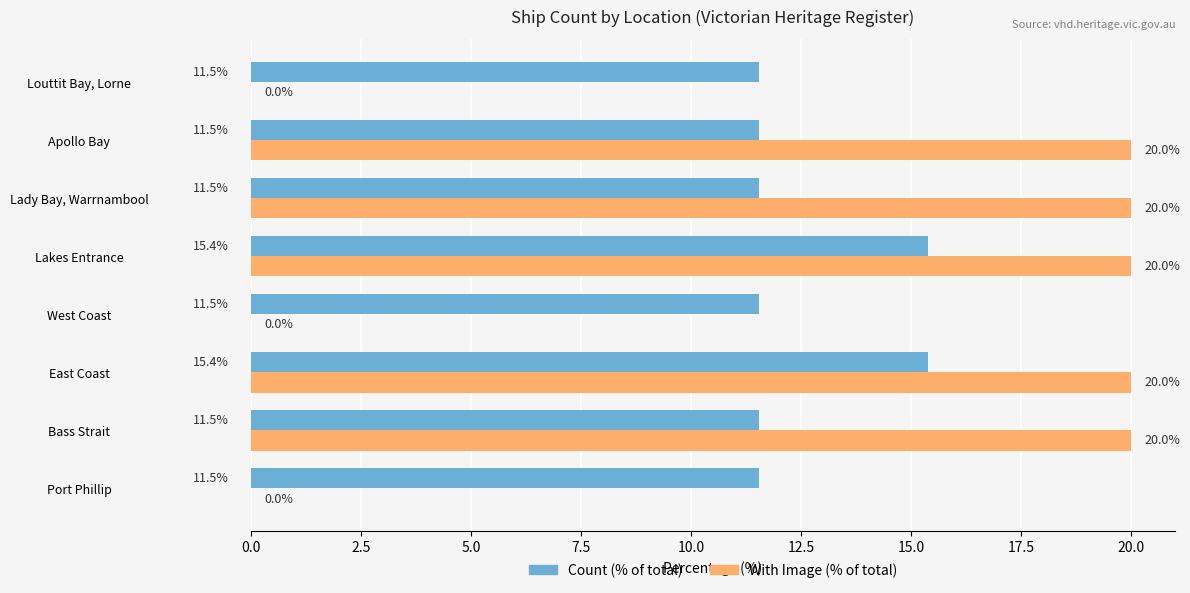

What is the sum of the With Image (% of total) values at Bass Strait and Apollo Bay?

40.0